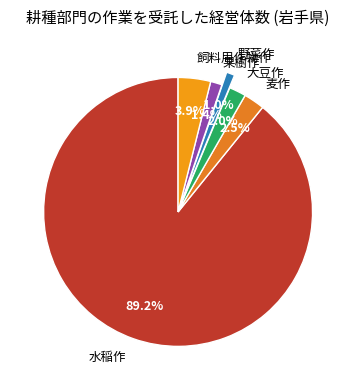

Is it true that 飼料用作物作 is 4% of the pie?

True